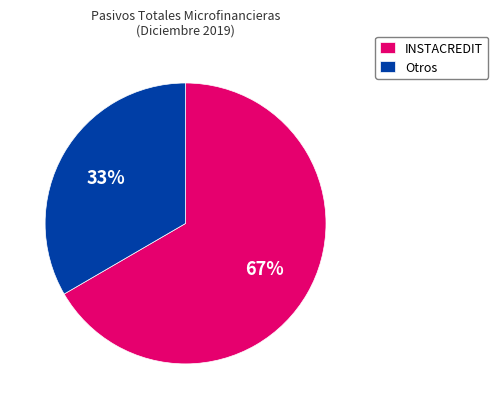

Do Otros and INSTACREDIT together represent more than half of the pie?

Yes